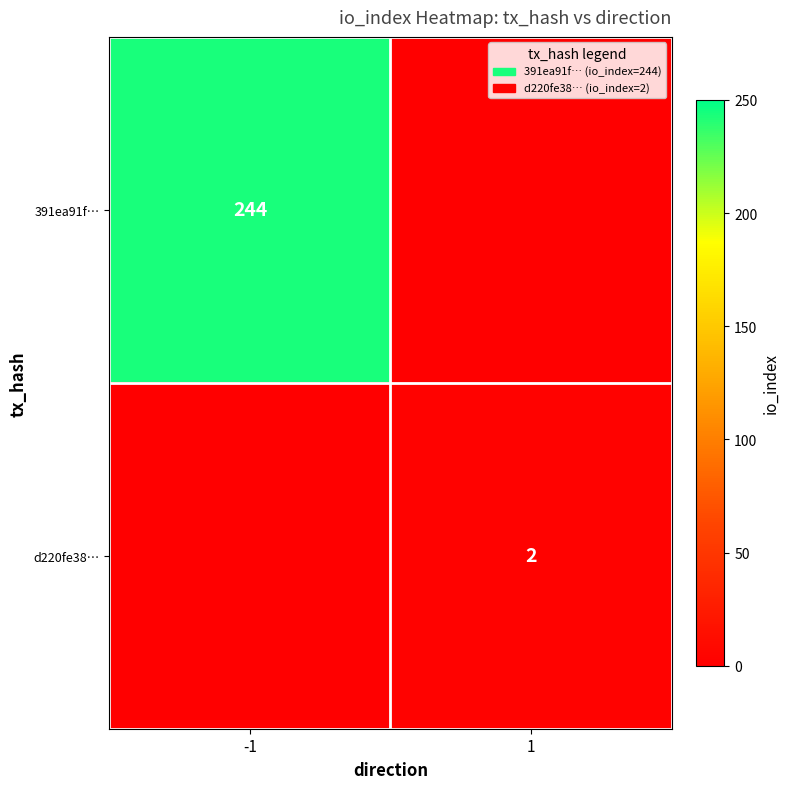

What is the greatest value displayed?

244.0